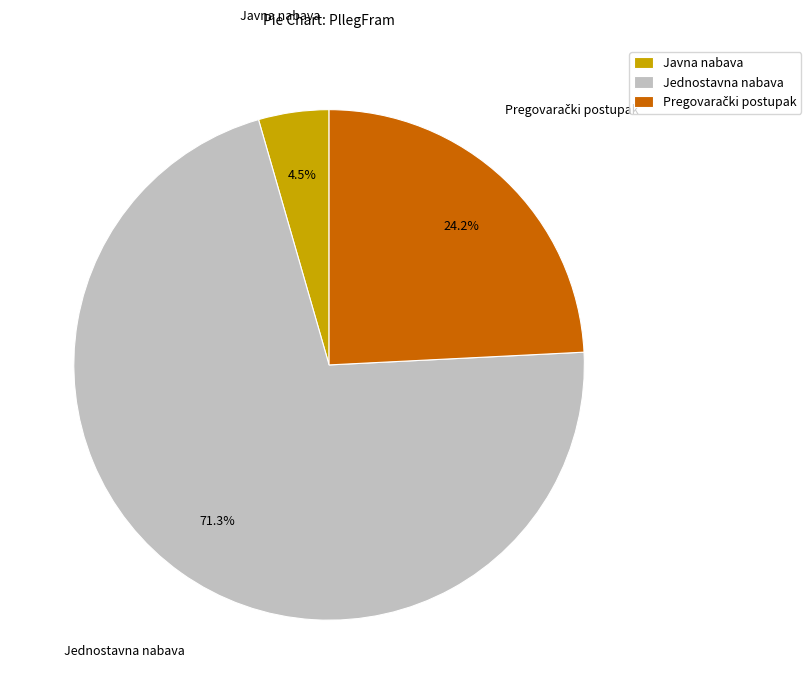

What is the largest slice in the pie chart?

Jednostavna nabava